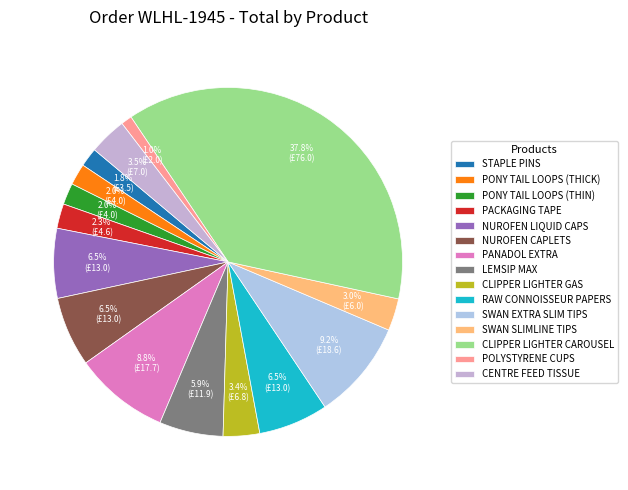

How many slices are in this pie chart?

15